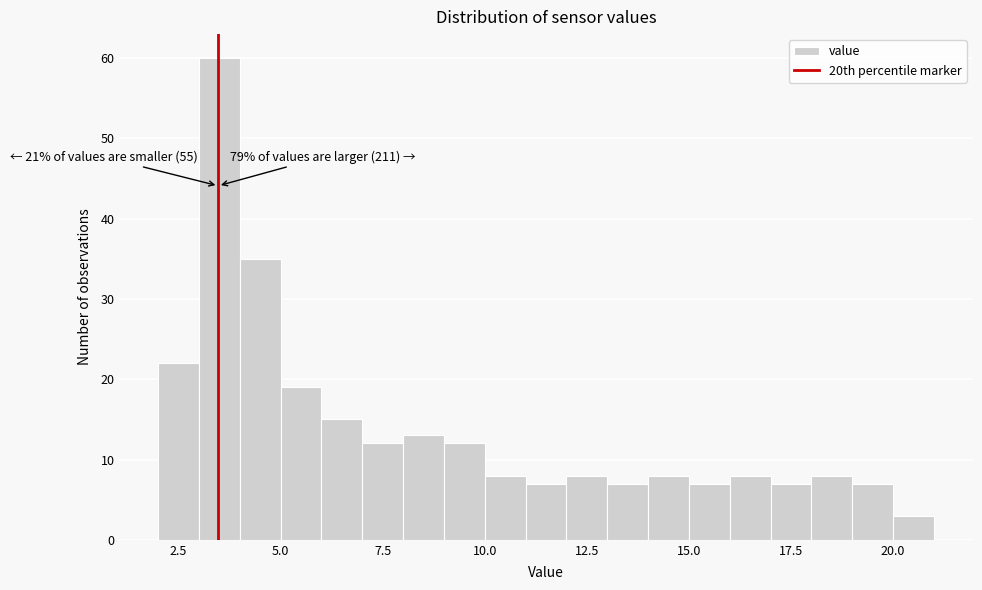

Around what value on the x-axis is the tallest bar? Give the approximate position of its centre, as read against the axis.

3.5